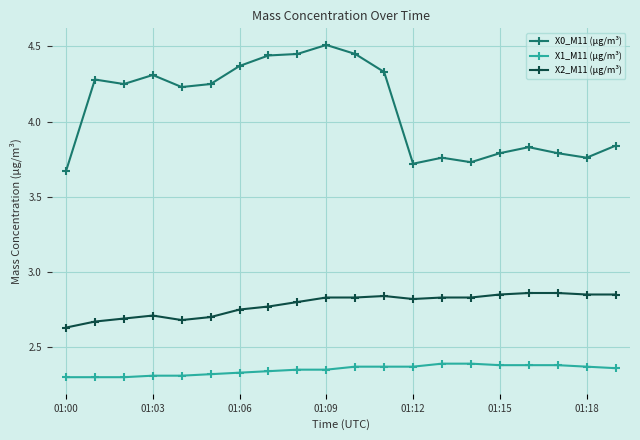

What are all the series names shown in the legend?

X0_M11 (μg/m³), X1_M11 (μg/m³), X2_M11 (μg/m³)